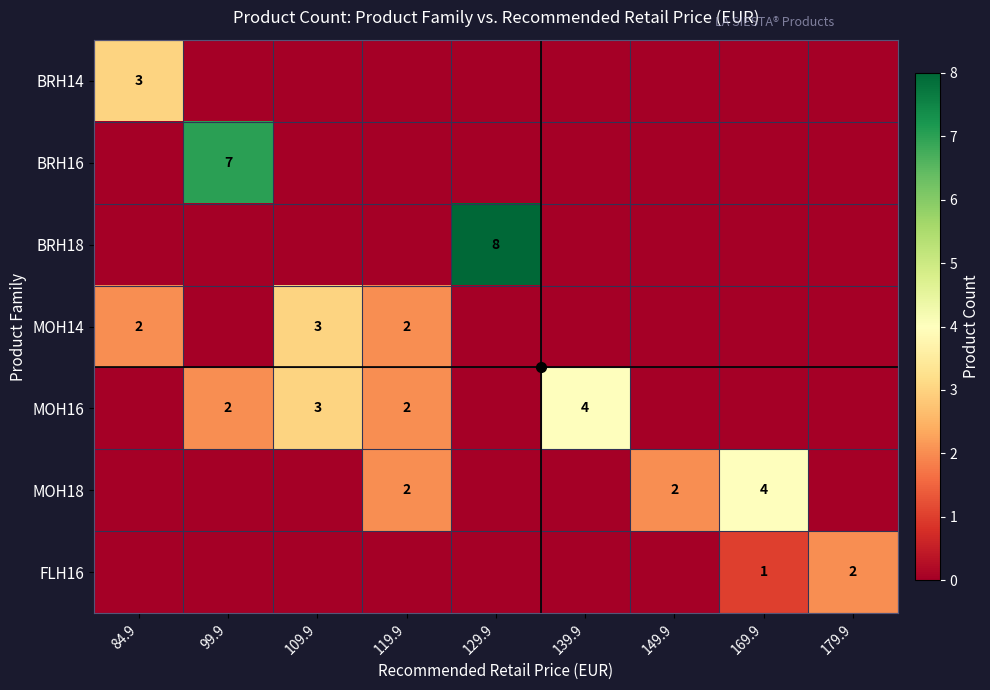

True or false: FLH16 has a value of 3 at 179.9.

False